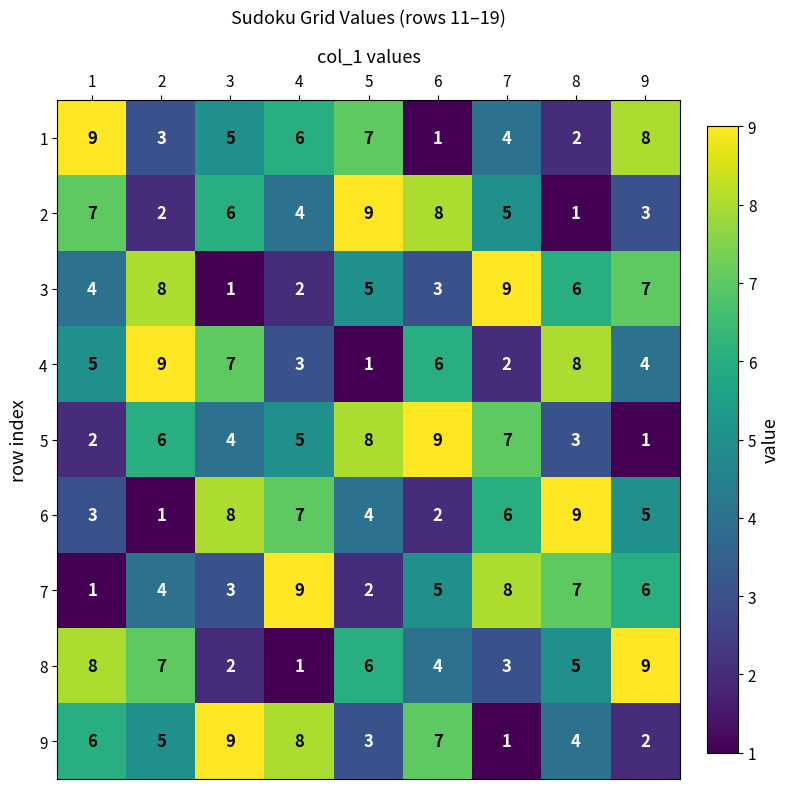

Rank the series at 7 from highest to lowest value.

3, 7, 5, 6, 2, 1, 8, 4, 9